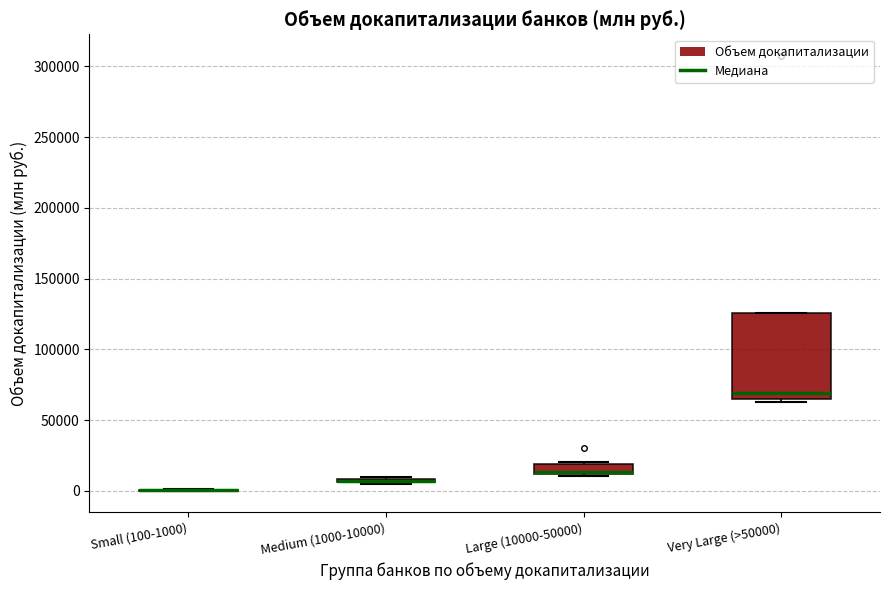

Where is the lower edge of the box for Large (10000-50000) on the y-axis? The values are not printed on the chart, so give them approximately, as read against the axis.

10000